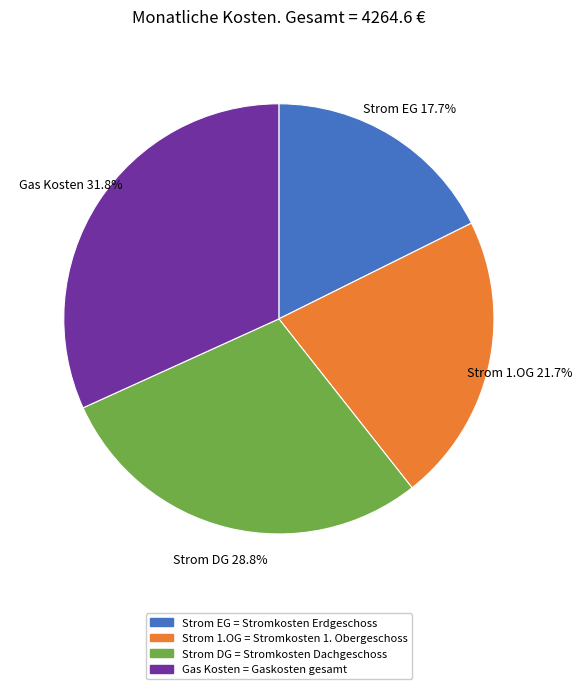

Rank the categories by value from highest to lowest.

Gas Kosten, Strom DG, Strom 1.OG, Strom EG